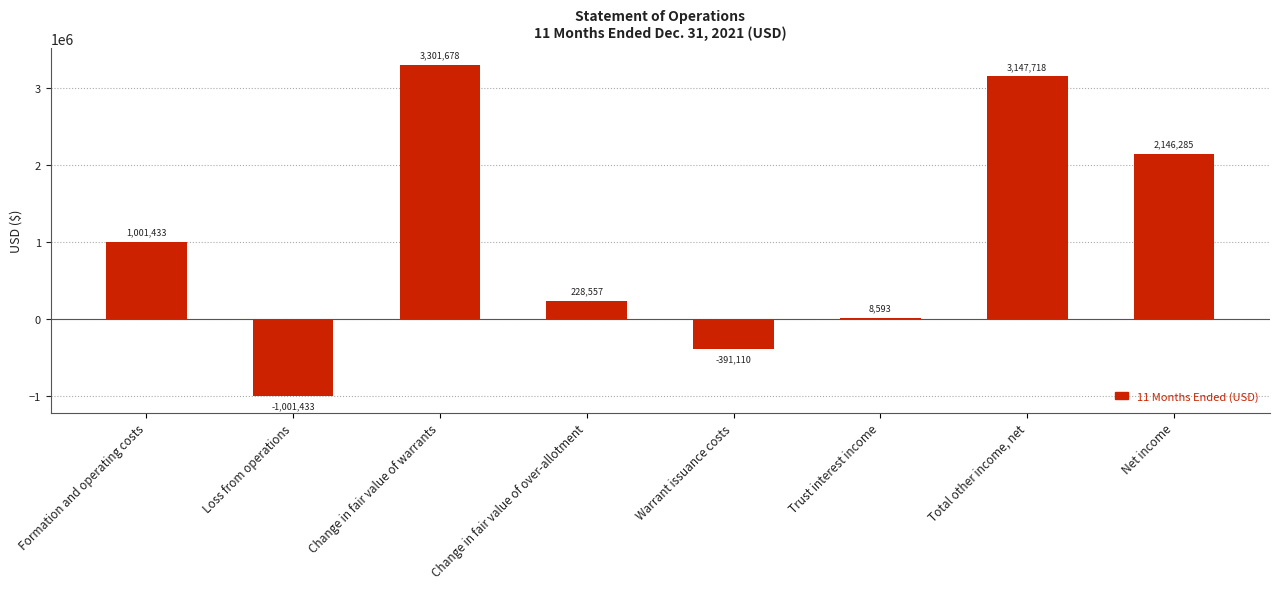

Reading left to right, list all the values displayed in this chart.

Formation and operating costs=1001433	Loss from operations=-1001433	Change in fair value of warrants=3301678	Change in fair value of over-allotment=228557	Warrant issuance costs=-391110	Trust interest income=8593	Total other income, net=3147718	Net income=2146285